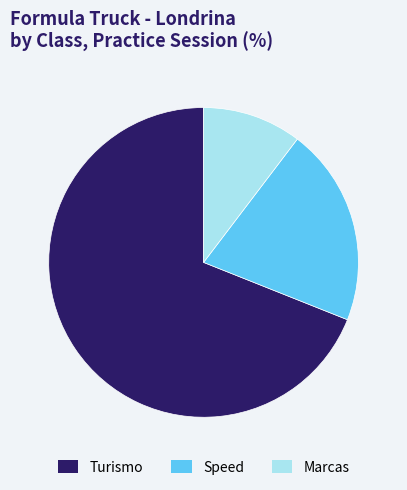

Approximately how many times larger is the value at Turismo compared to Speed?

3.3